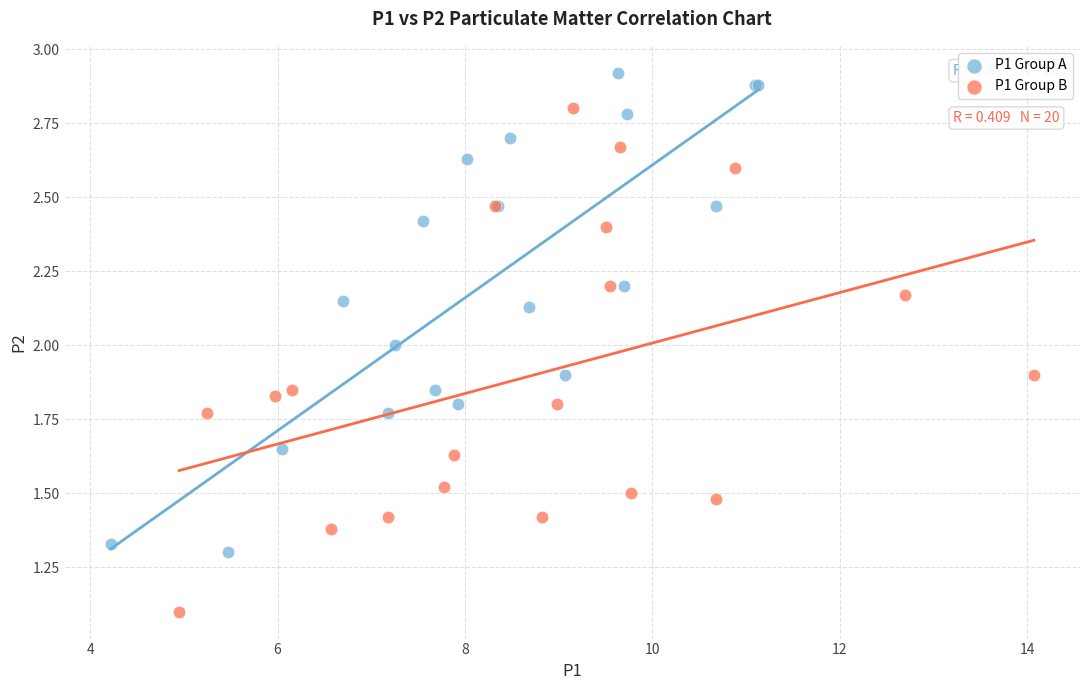

Which series has the widest spread of Y values?

P1 Group B